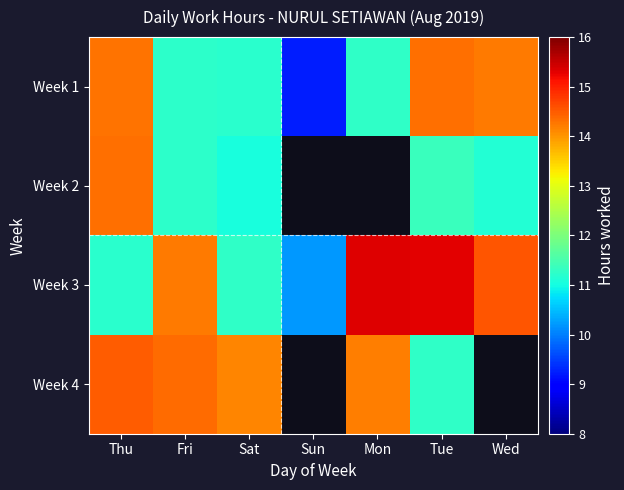

Which series has the largest total across all categories?

Week 3